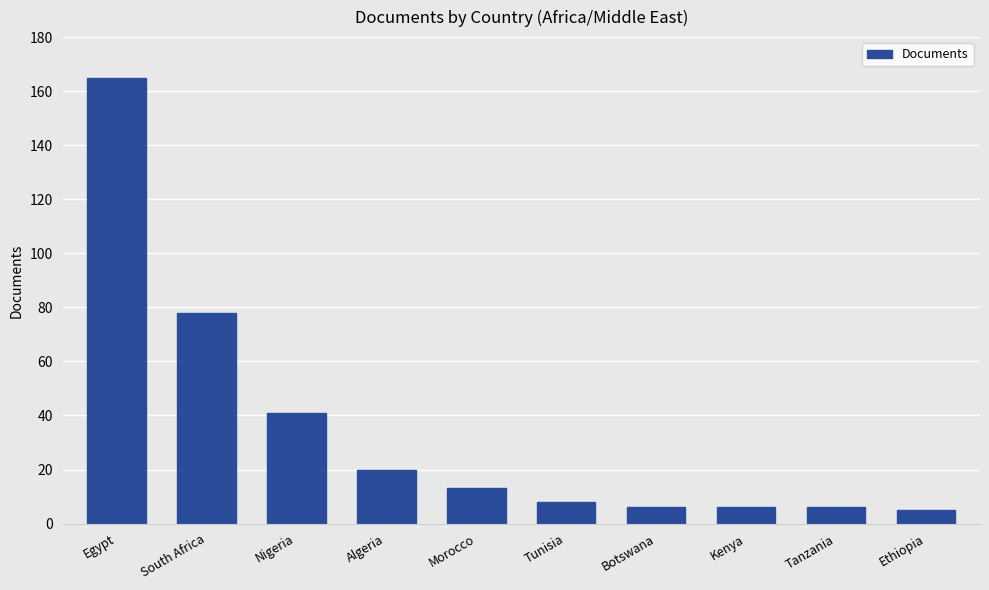

The chart shows a value of 6 at Kenya. True or false?

True